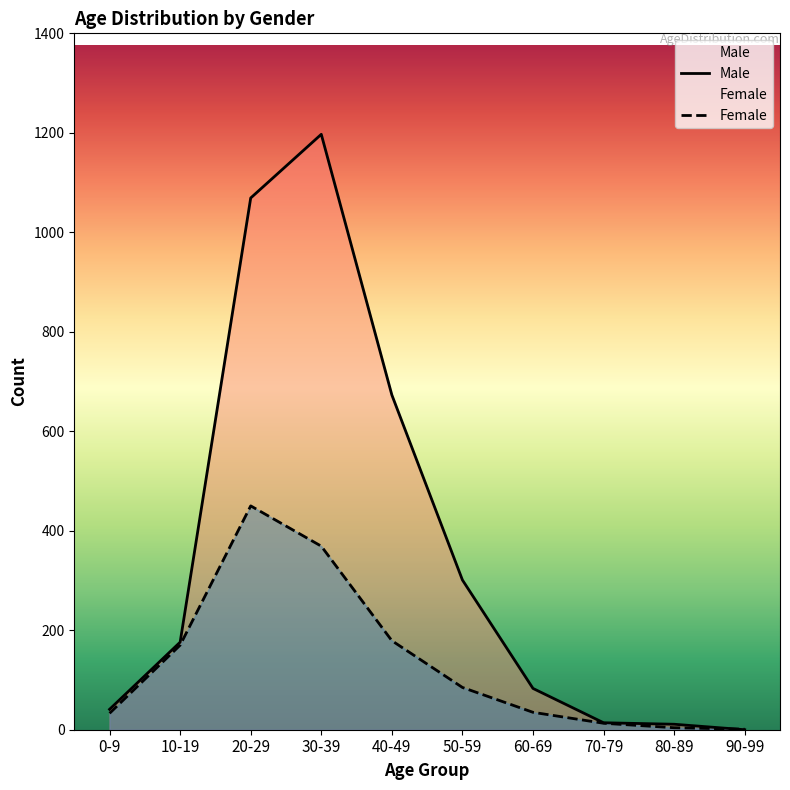

At which category does Female reach its first local peak?

20-29